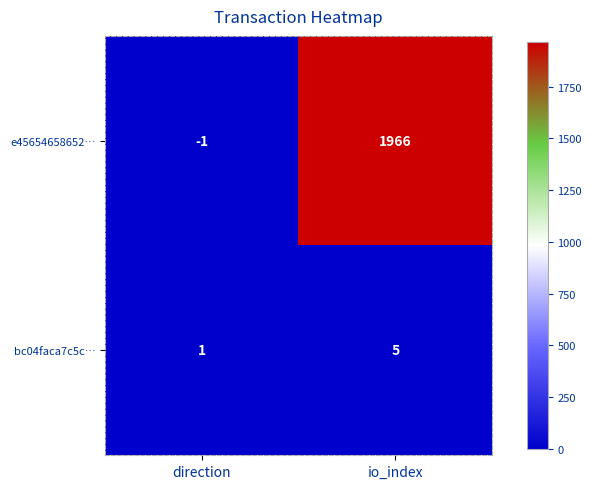

Rank the series at io_index from lowest to highest value.

bc04faca7c5c…, e45654658652…